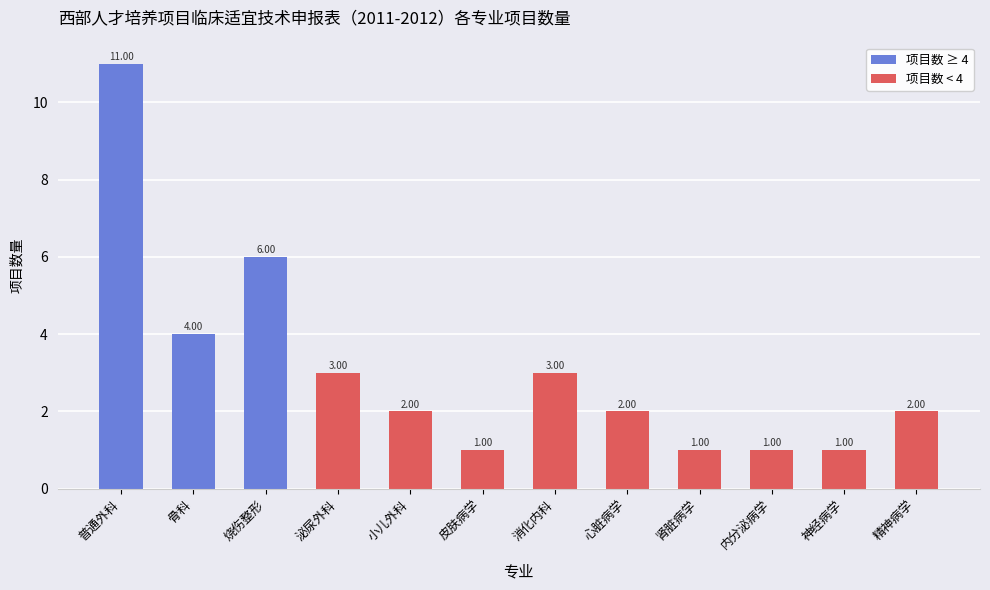

How many categories are shown in the chart?

12